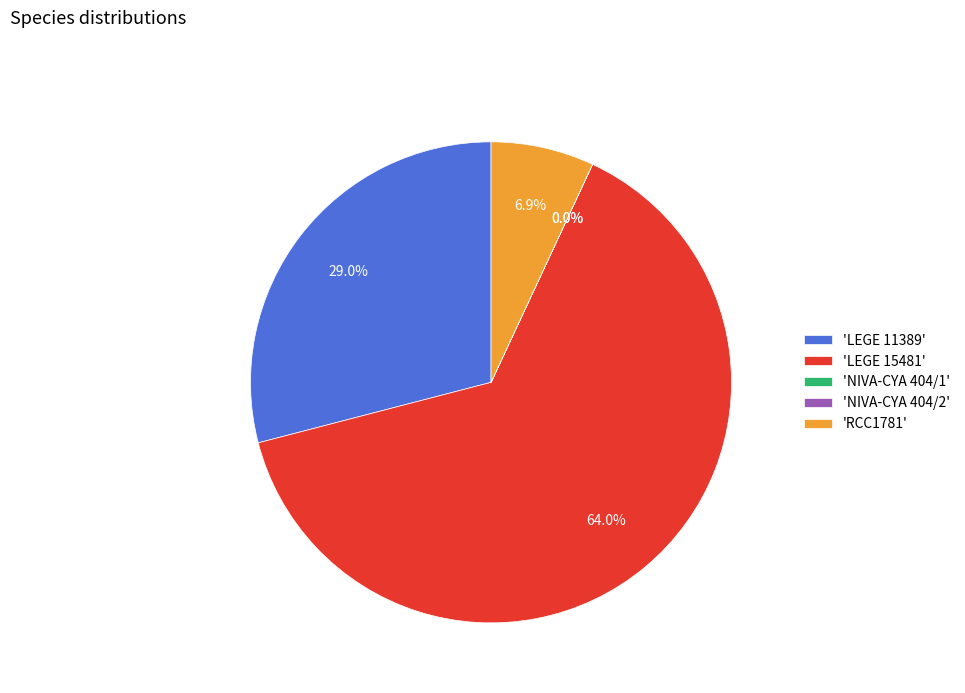

What percentage do 'LEGE 15481' and 'LEGE 11389' together represent?

93.1%